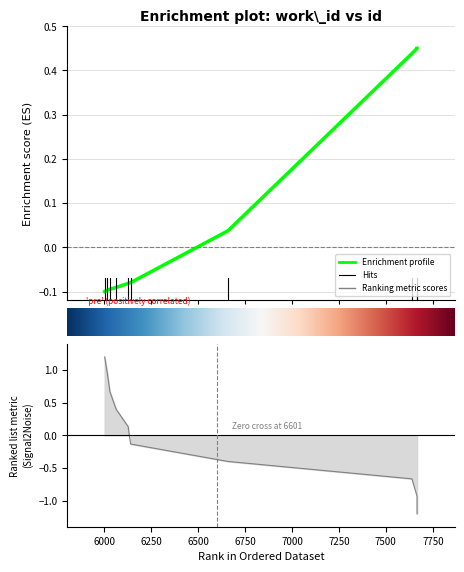

Rank the categories by value from highest to lowest.

7666, 7666, 7639, 6659, 6141, 6128, 6064, 6031, 6018, 6003